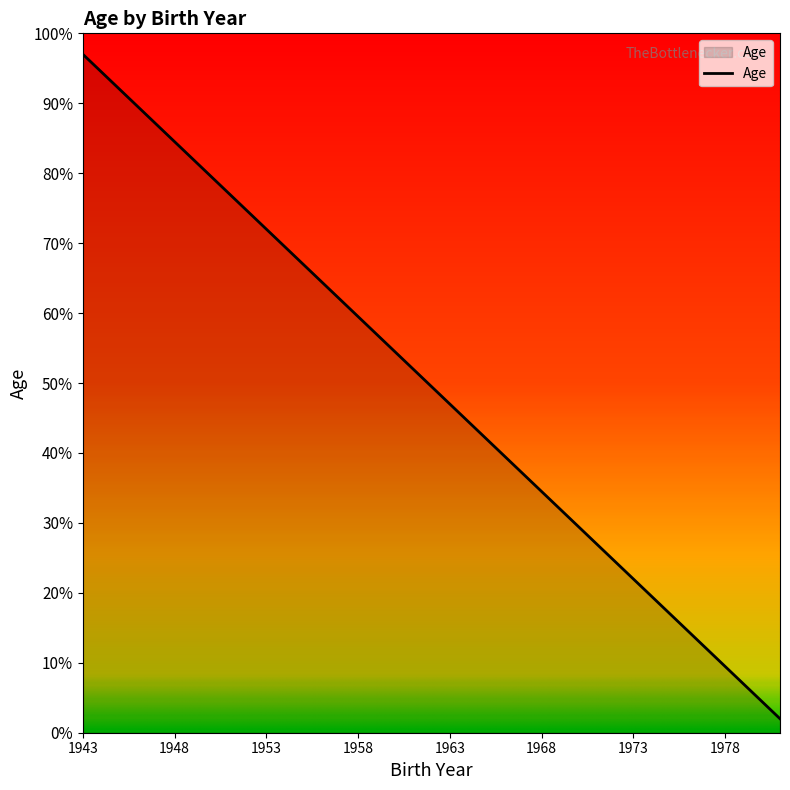

Does the chart display data point markers on the line(s)?

No